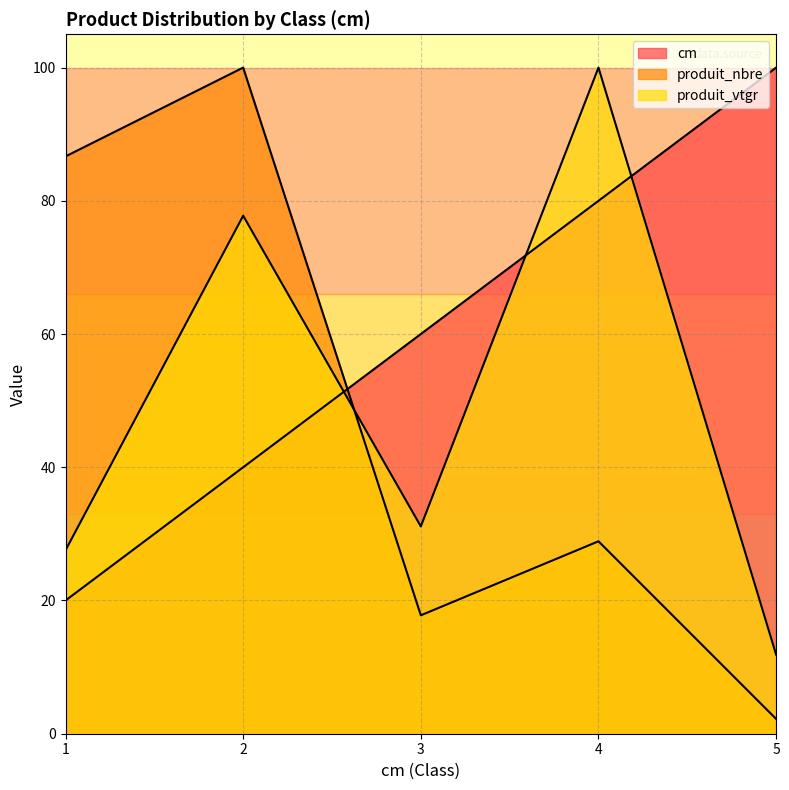

How many intersections are there between produit_vtgr and produit_nbre?

1